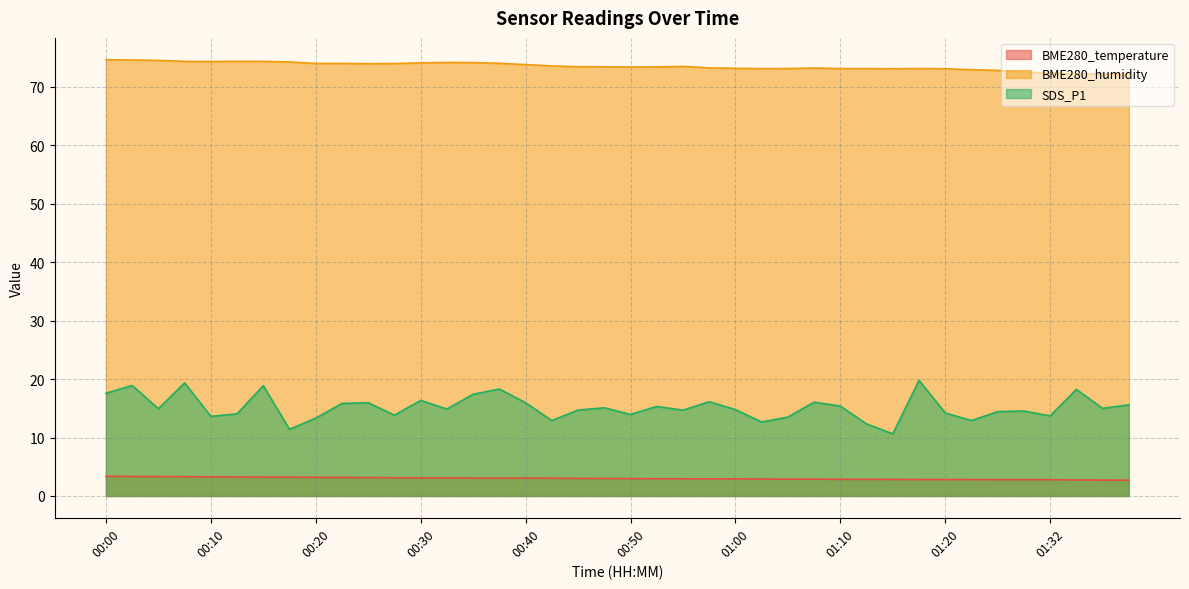

What are all the series names shown in the legend?

BME280_temperature, BME280_humidity, SDS_P1